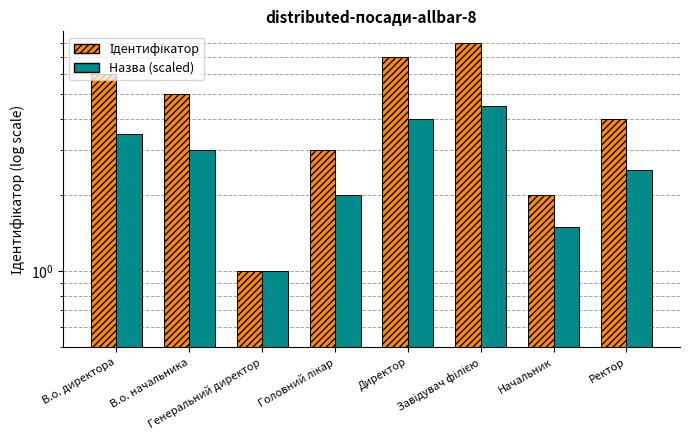

At Начальник, list the series in order from largest to smallest.

Ідентифікатор, Назва (scaled)